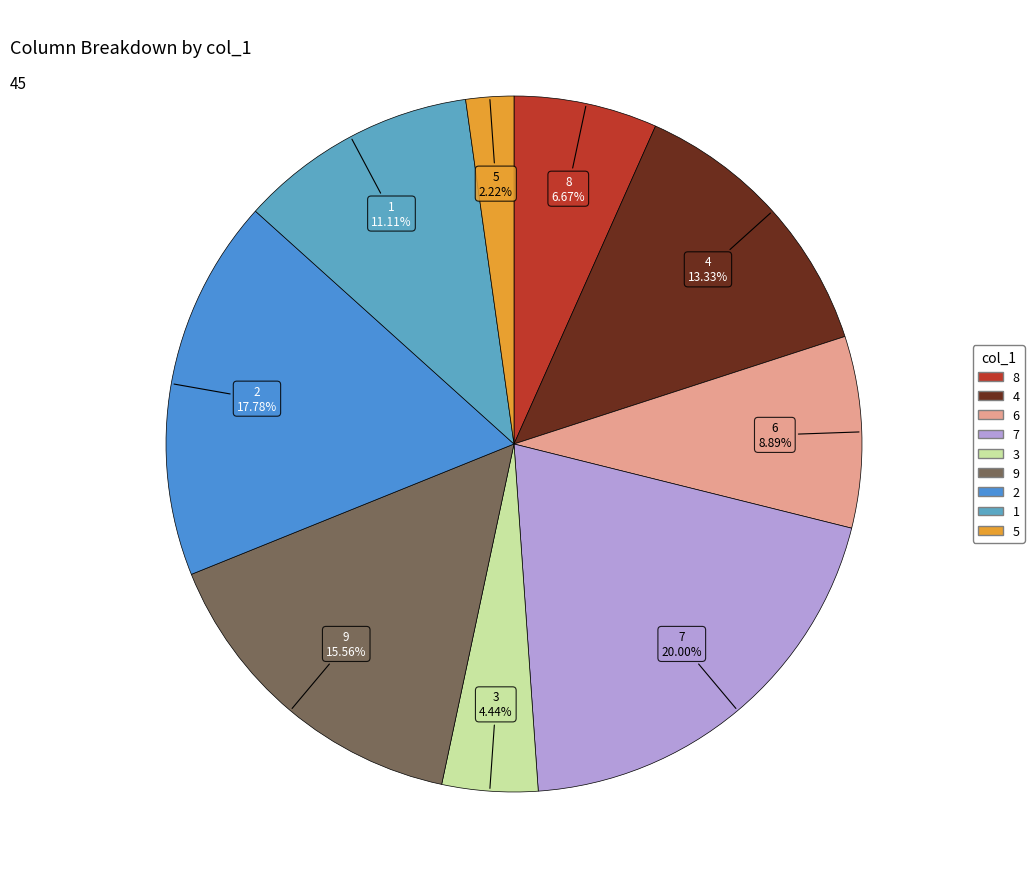

What is the smallest slice in the pie chart?

5